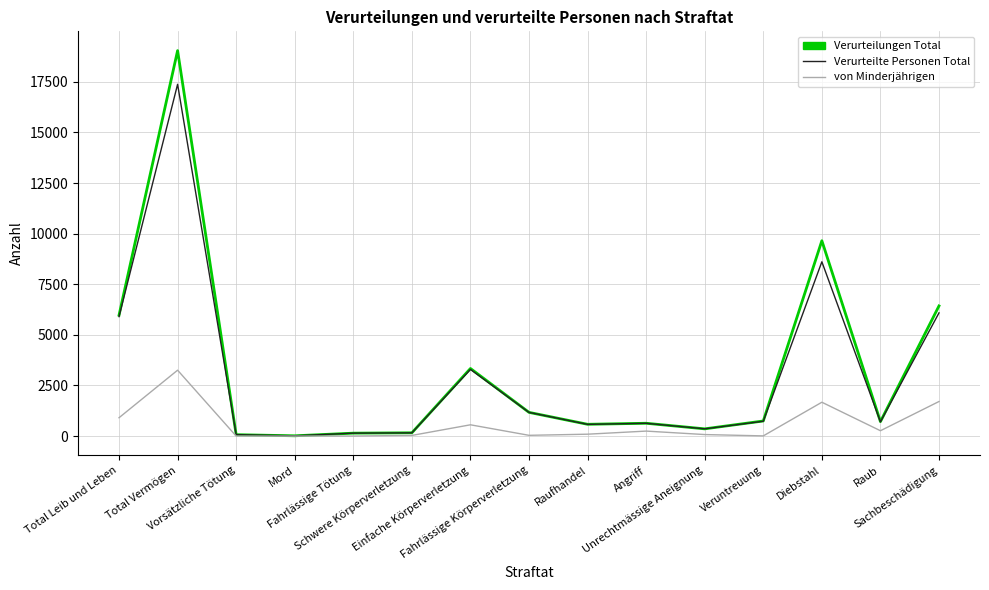

List the series in order of their peak value, highest first.

Verurteilungen Total, Verurteilte Personen Total, von Minderjährigen